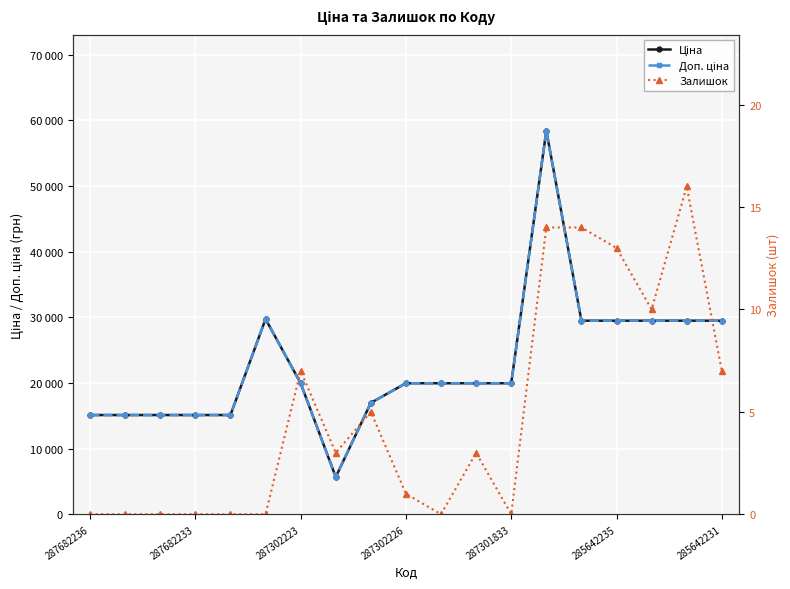

What is the label of the 3rd point from the left?

287302223